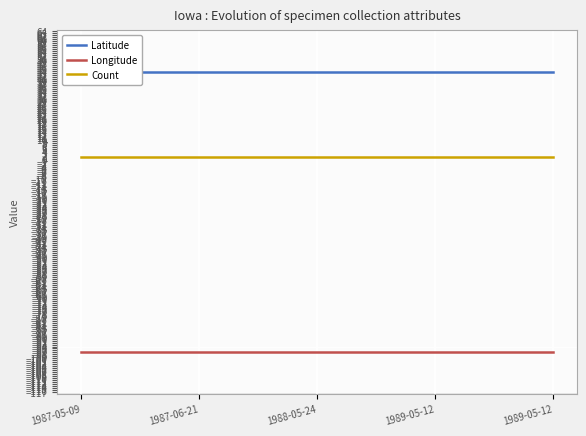

What is the approximate value of Longitude at 1988-05-24?

-96.6